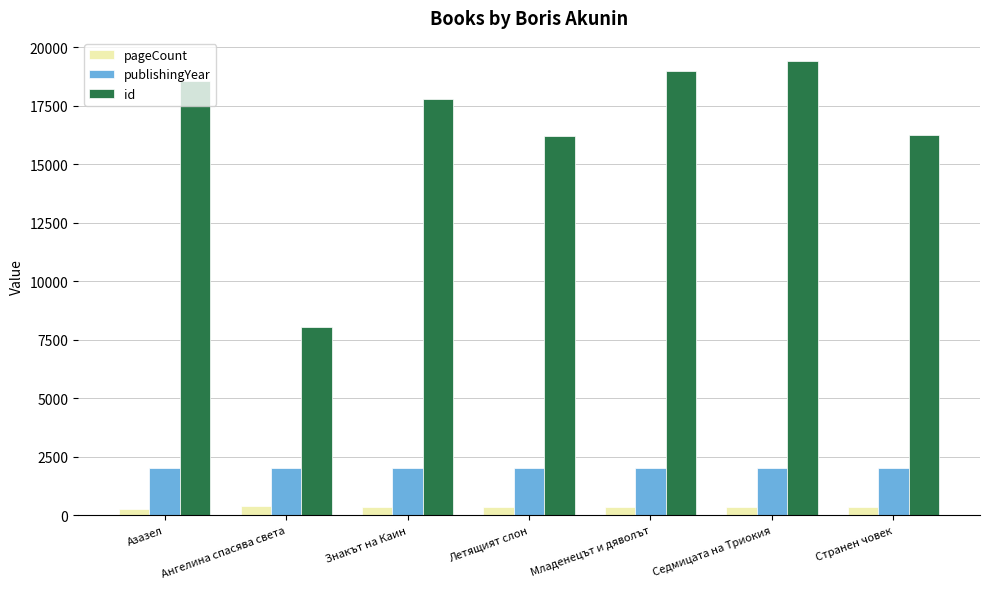

Rank the series at Ангелина спасява света from lowest to highest value.

pageCount, publishingYear, id